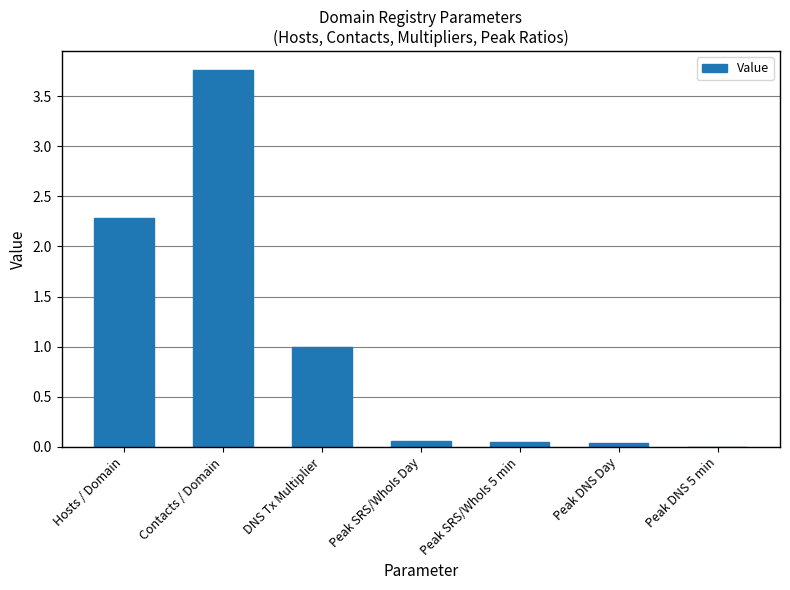

What is the ratio of the value at DNS Tx Multiplier to the value at Contacts / Domain?

0.3